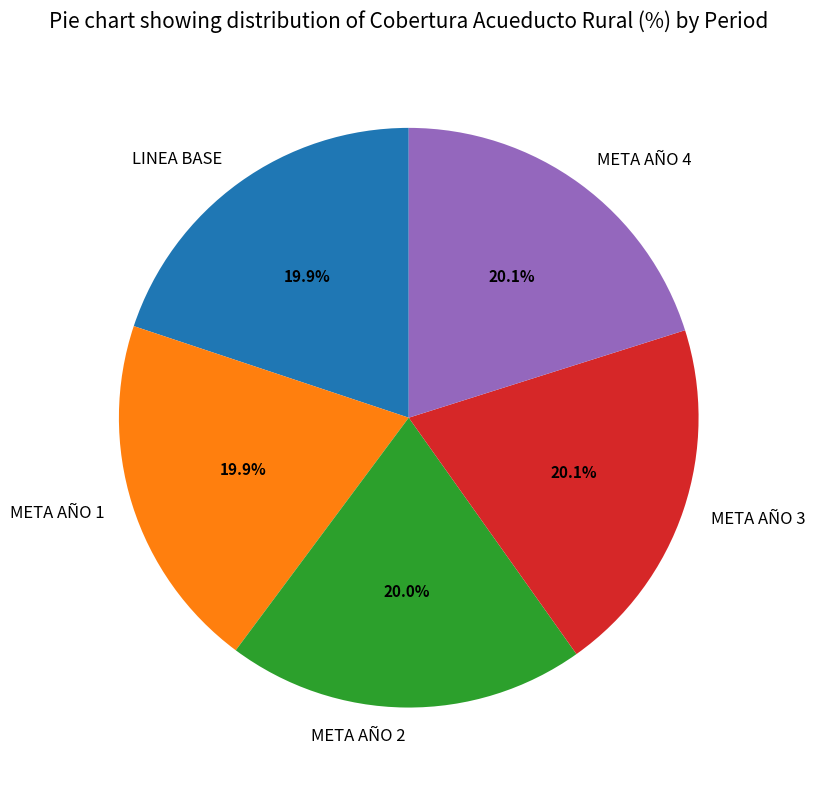

Combined, what portion of the pie is META AÑO 2 and META AÑO 1?

39.9%